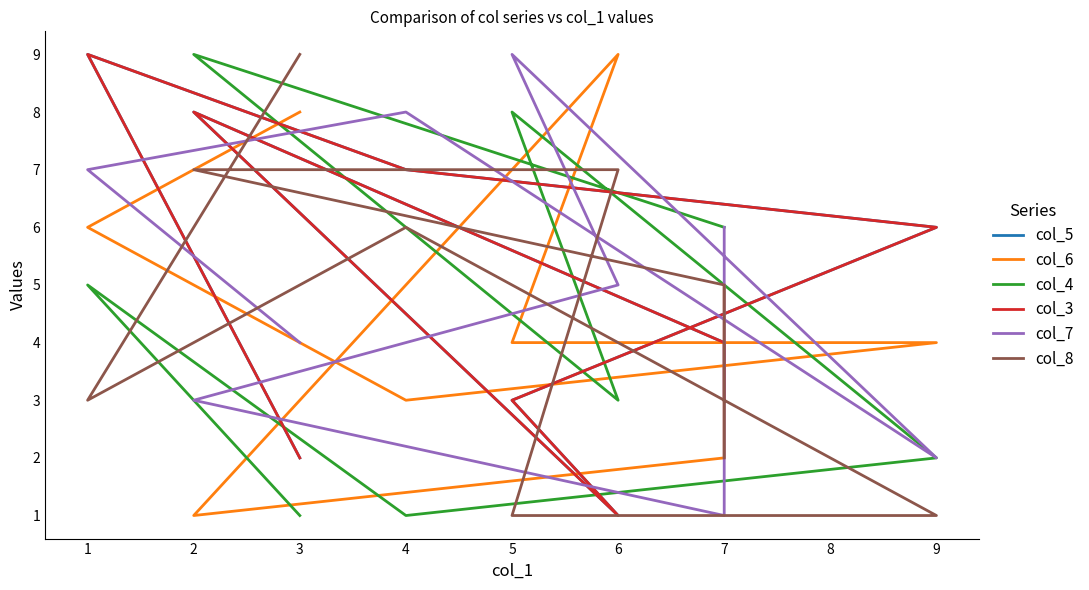

What are all the series names shown in the legend?

col_5, col_6, col_4, col_3, col_7, col_8